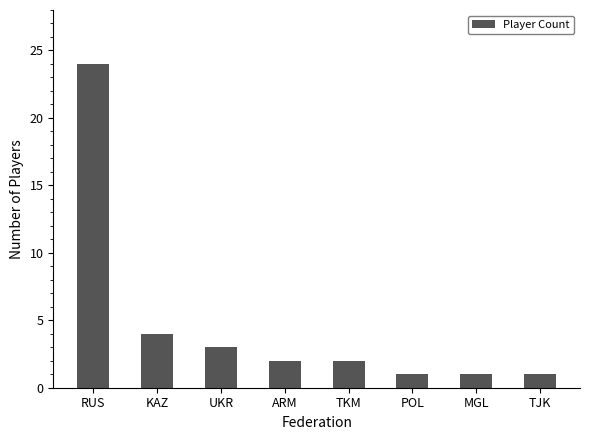

What is the difference between the maximum and minimum values?

23